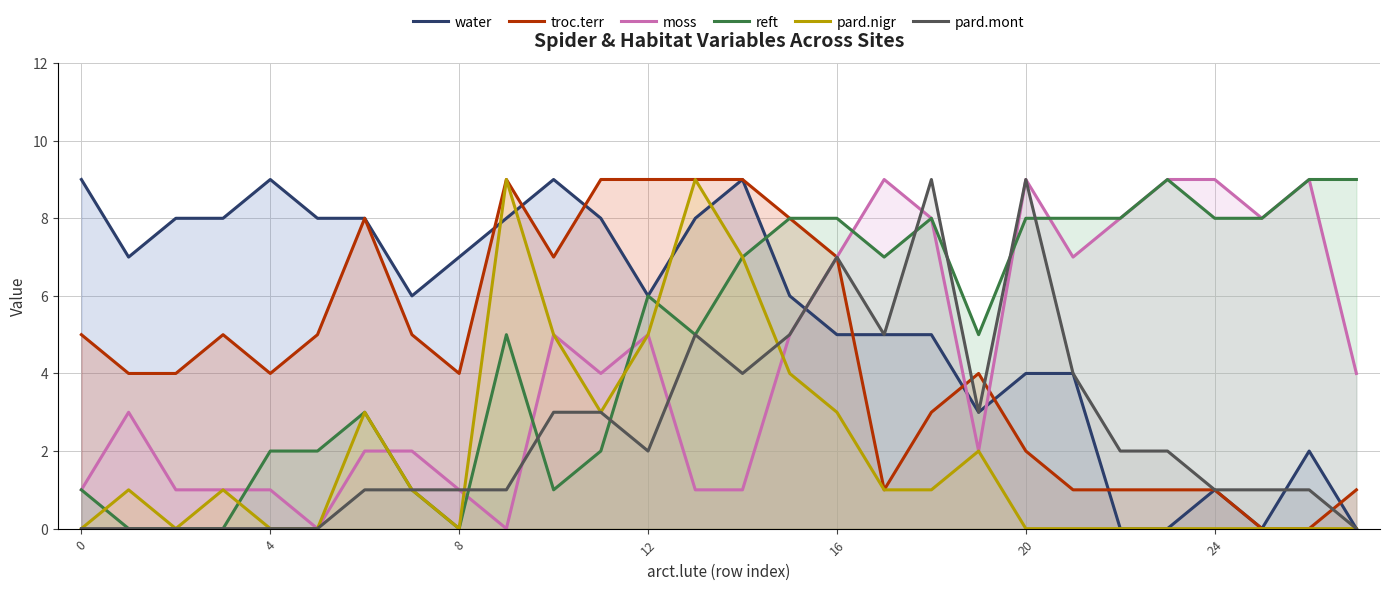

True or false: water has a value of 3 at 8.

False